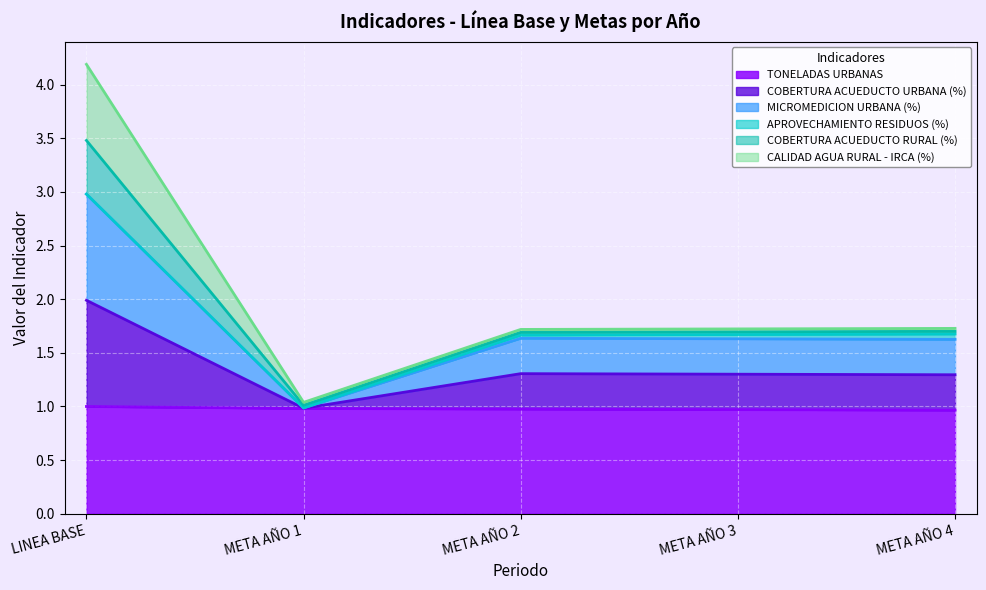

Which has a higher value, META AÑO 4 or META AÑO 3?

META AÑO 3